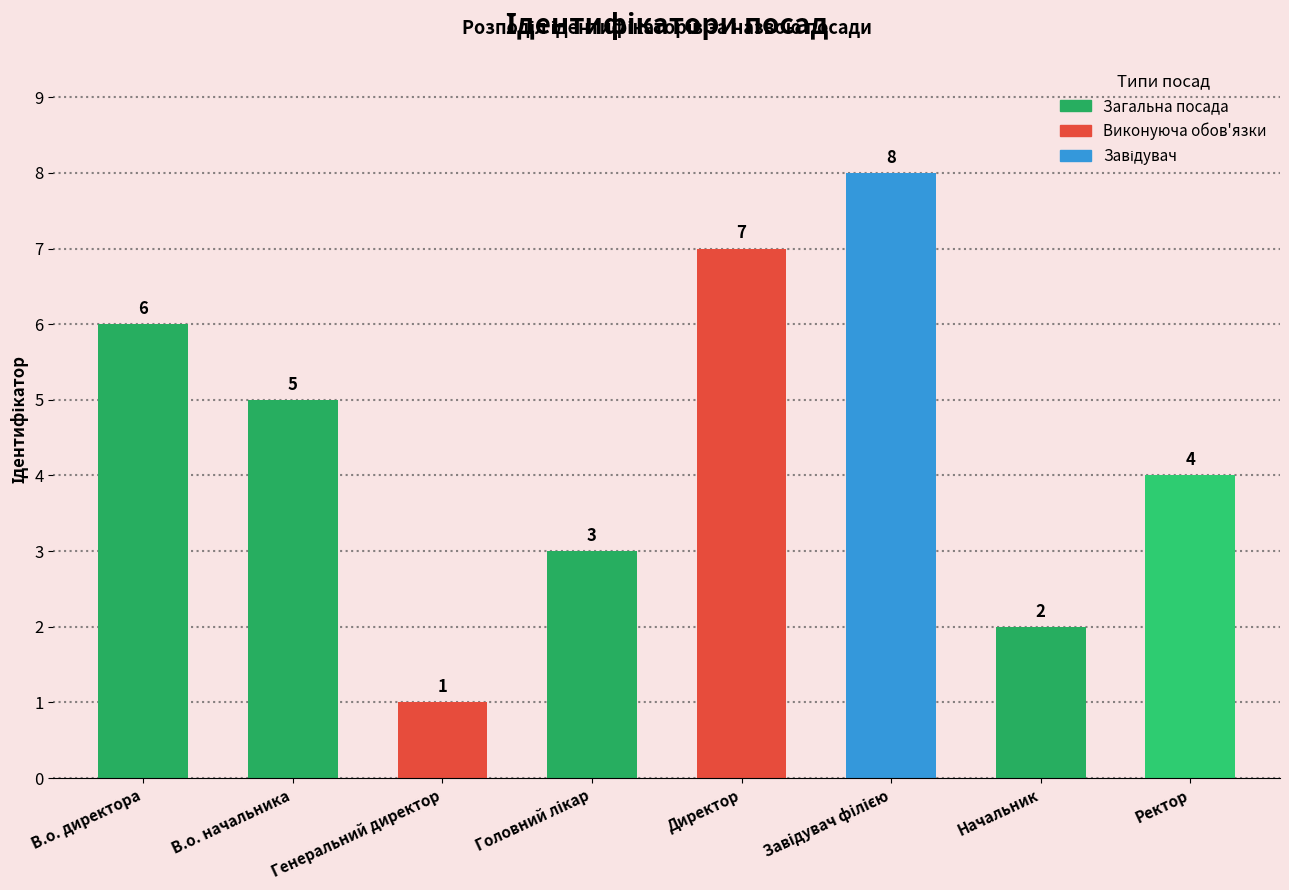

What is the greatest value displayed?

8